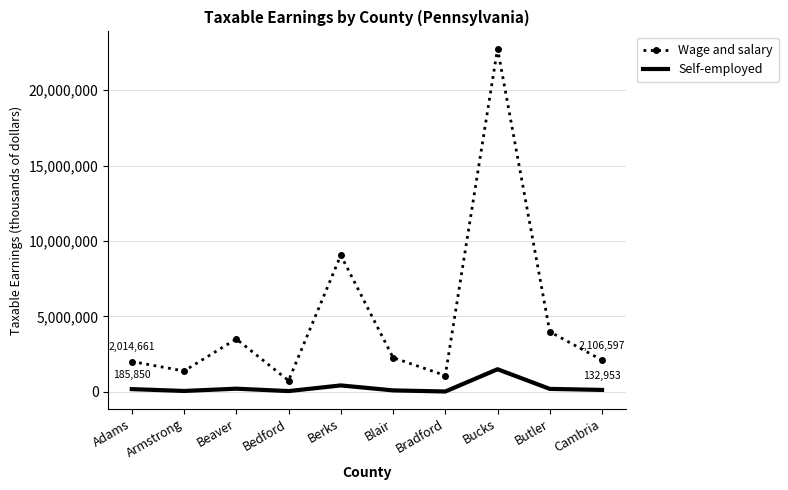

Is it true that Wage and salary equals 14778279 at Bucks?

False